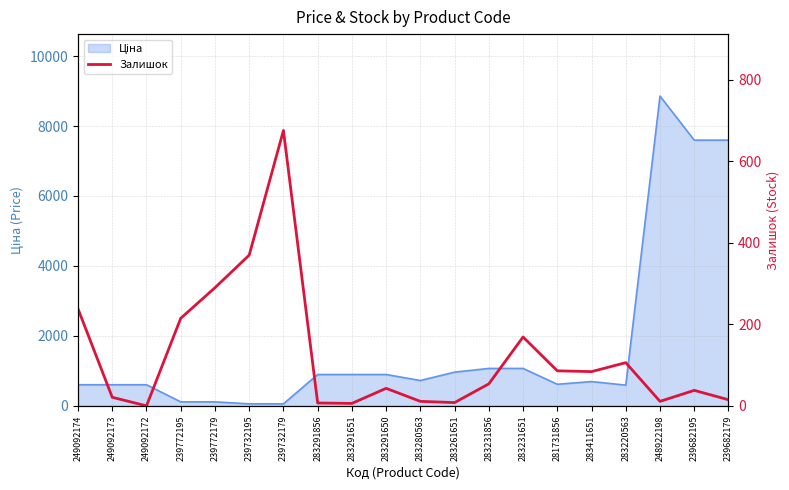

The chart shows a value of 0 at 249092172. True or false?

True